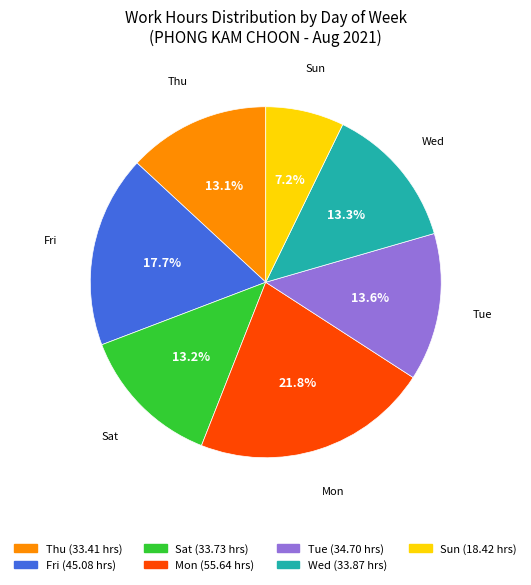

Is there any slice that represents more than half of the pie?

No